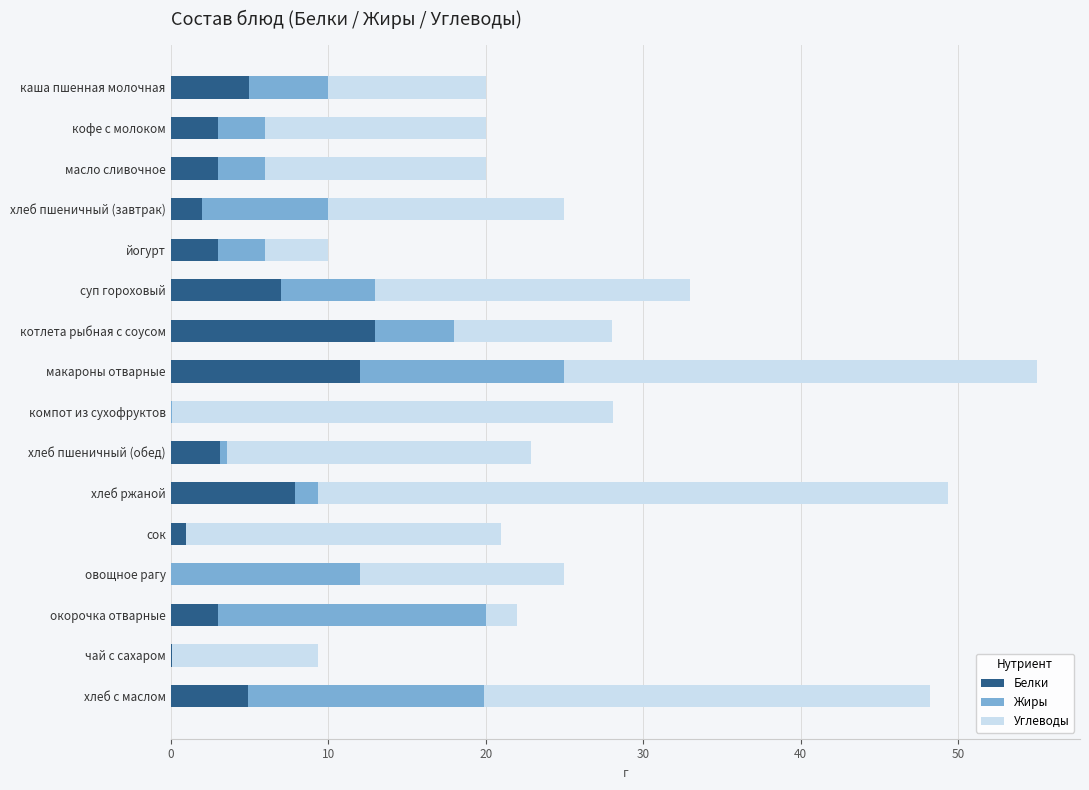

Is it true that Белки equals 7.5 at макароны отварные?

False